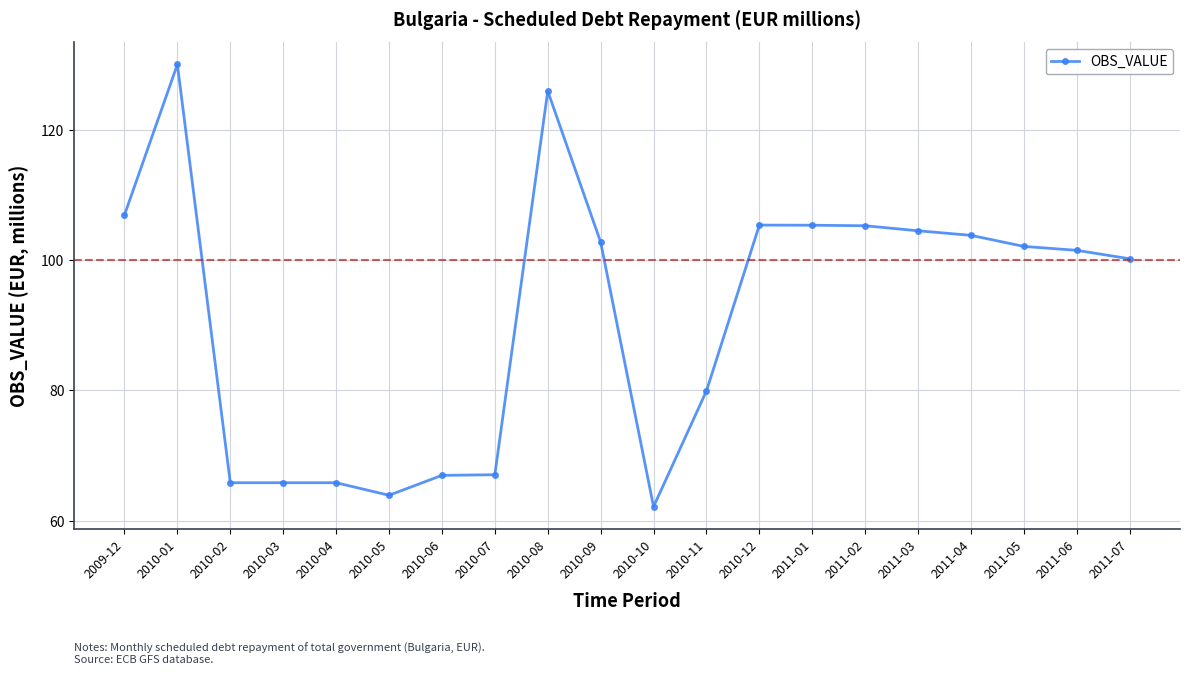

The value at 2010-04 is 65.8. True or false?

True